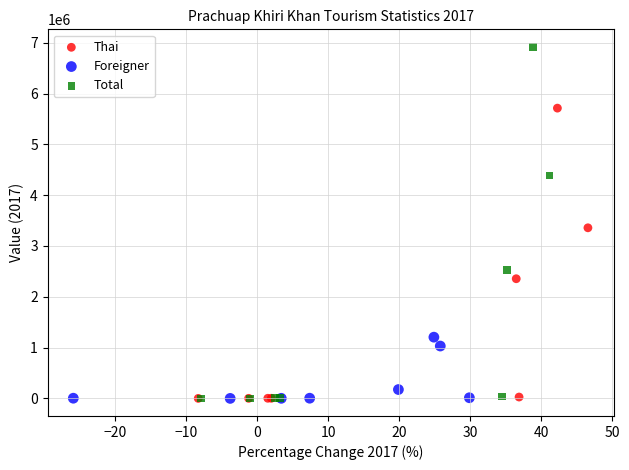

Which series has the largest Y range (max minus min)?

Total